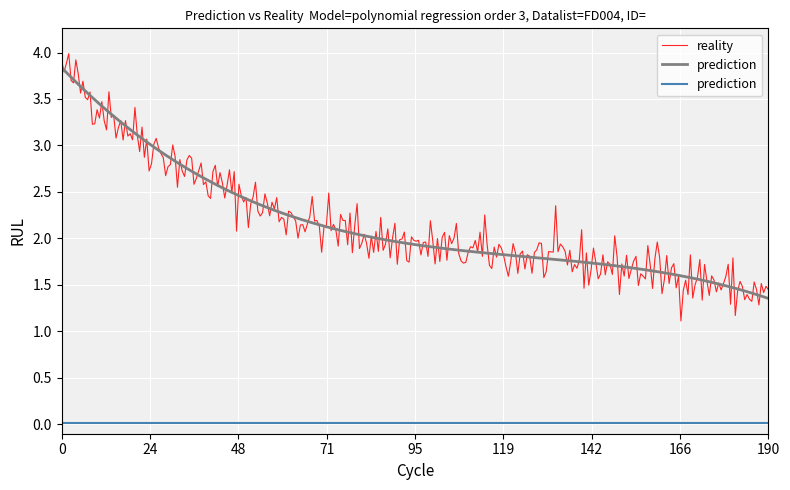

What is the highest value of the reality series?

4.0